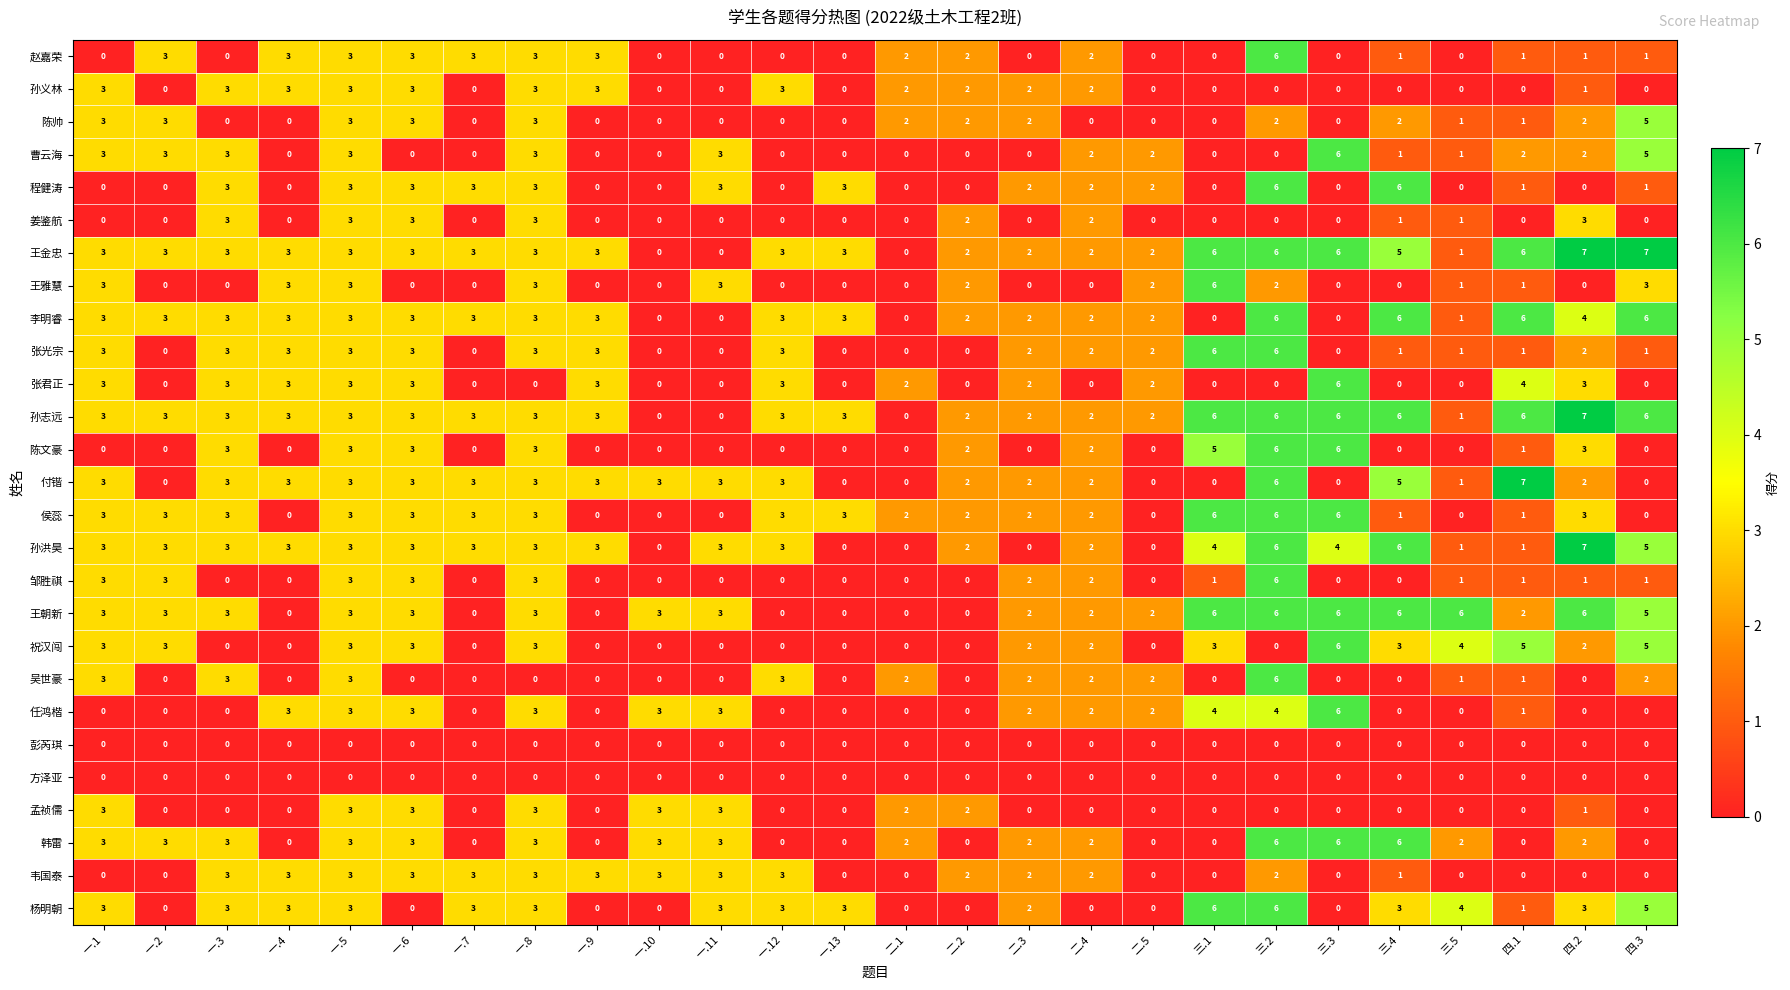

How many 姜鉴航 values are between 0 and 2?

21